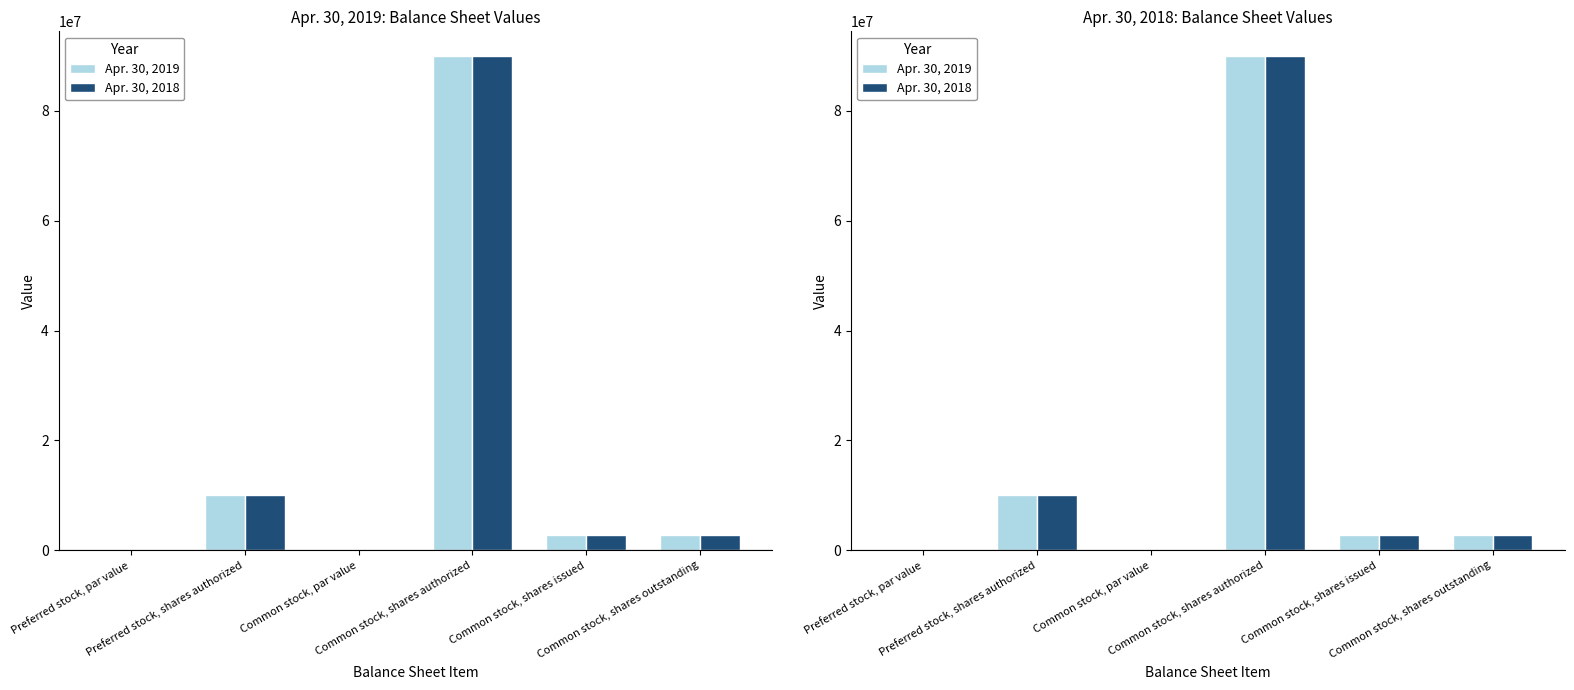

Which label corresponds to the largest value in the chart?

Common stock, shares authorized